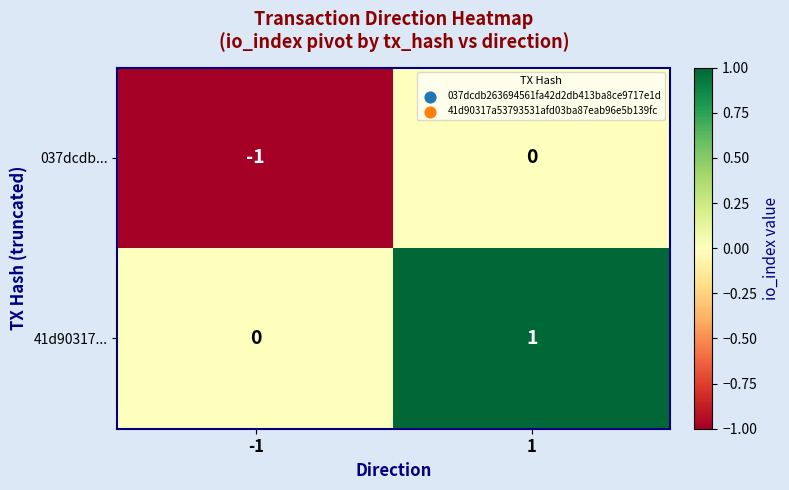

Reading left to right, extract all data points from this chart.

037dcdb...: -1	0
41d90317...: 0	1